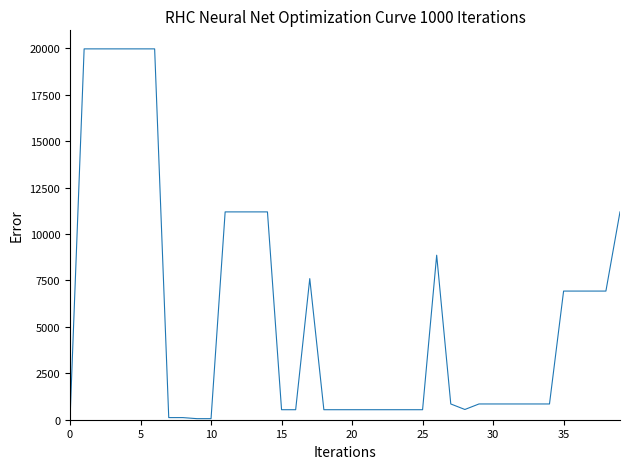

What is the maximum value shown in the chart?

19964.2